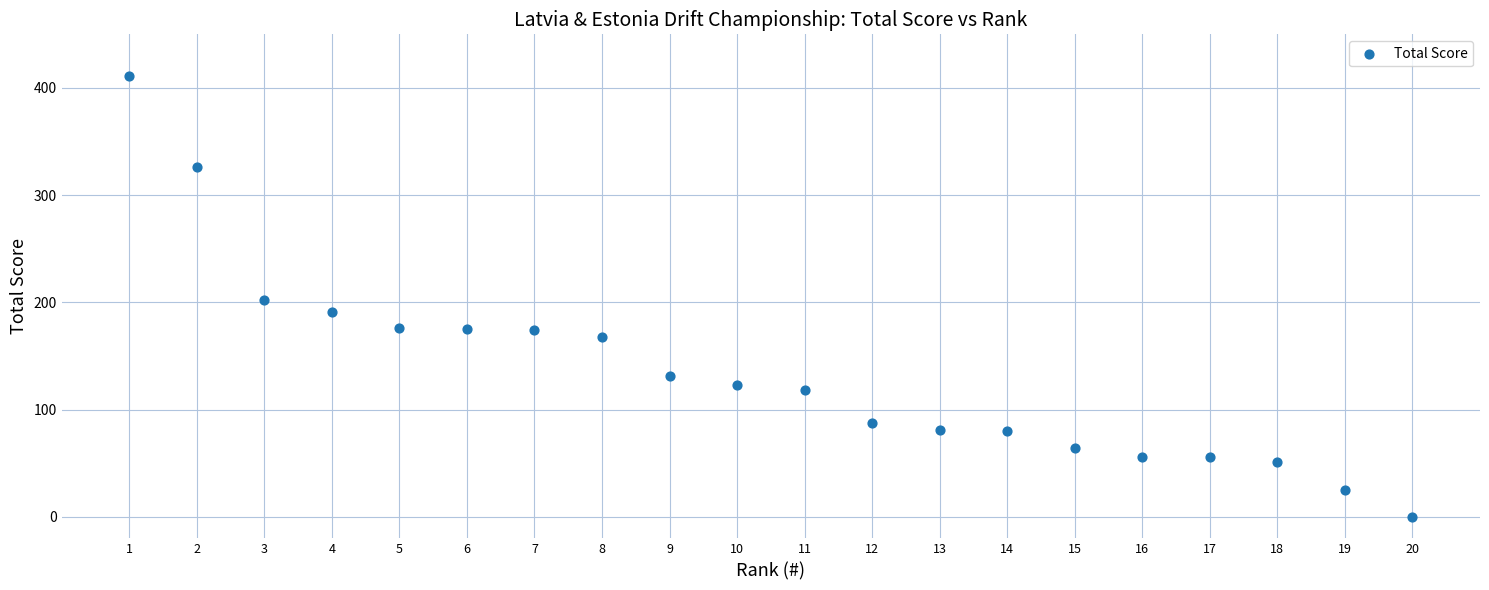

What is the range of X values (max minus min)?

19.0